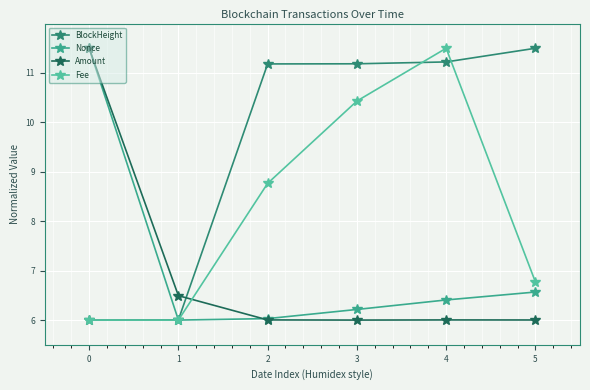

What is the difference between the second highest and minimum values in the Fee series?

4.4